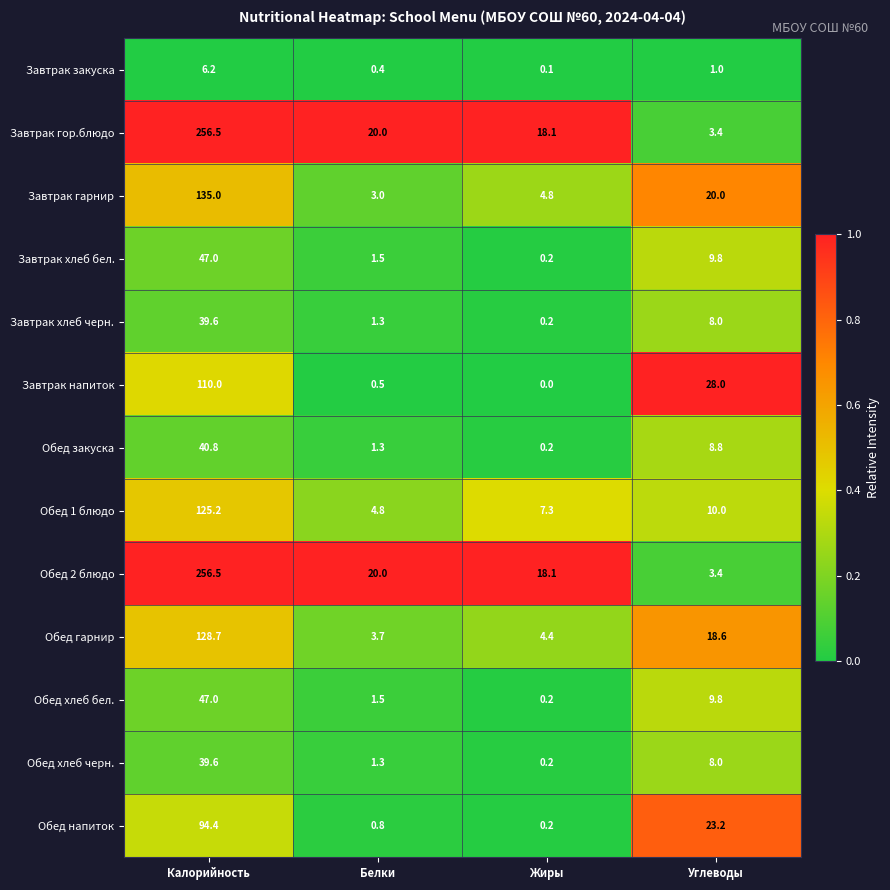

Is it true that Завтрак напиток equals 38.6 at Углеводы?

False